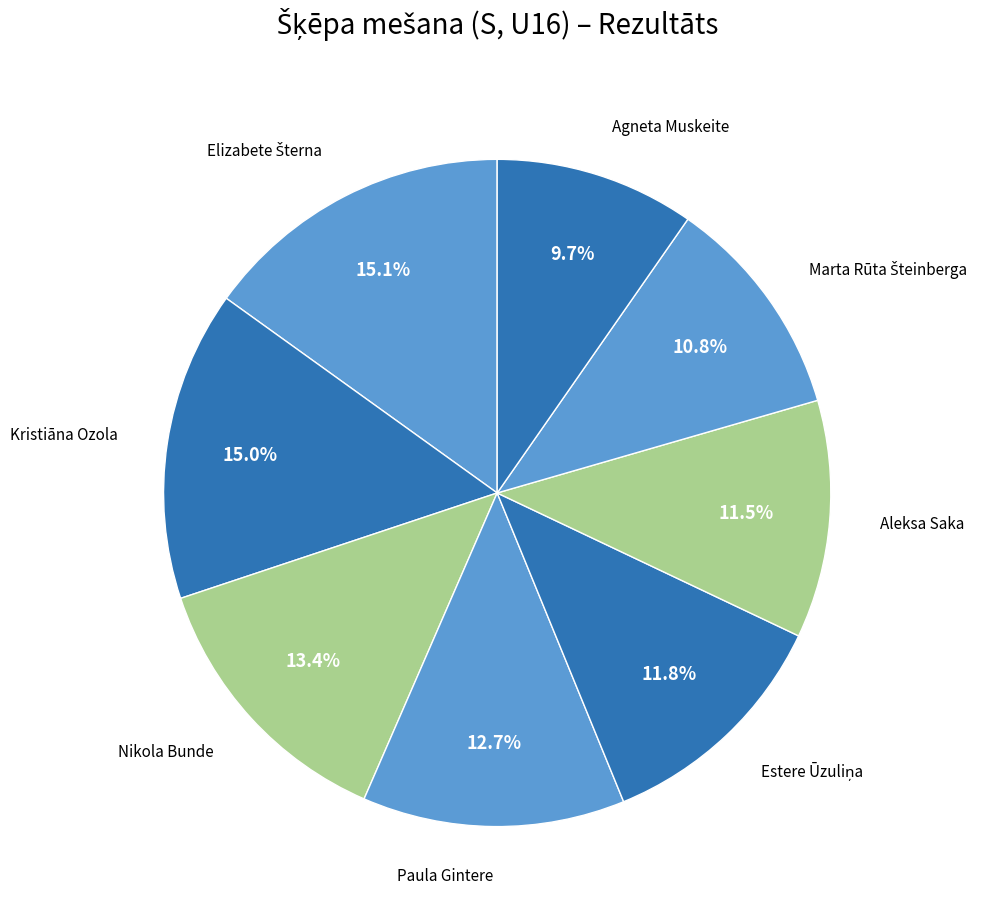

What portion of the pie excludes Agneta Muskeite?

90.3%